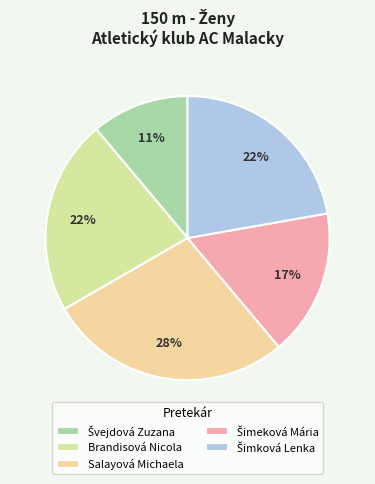

To the nearest percent, what percentage of the pie is Salayová Michaela?

28%